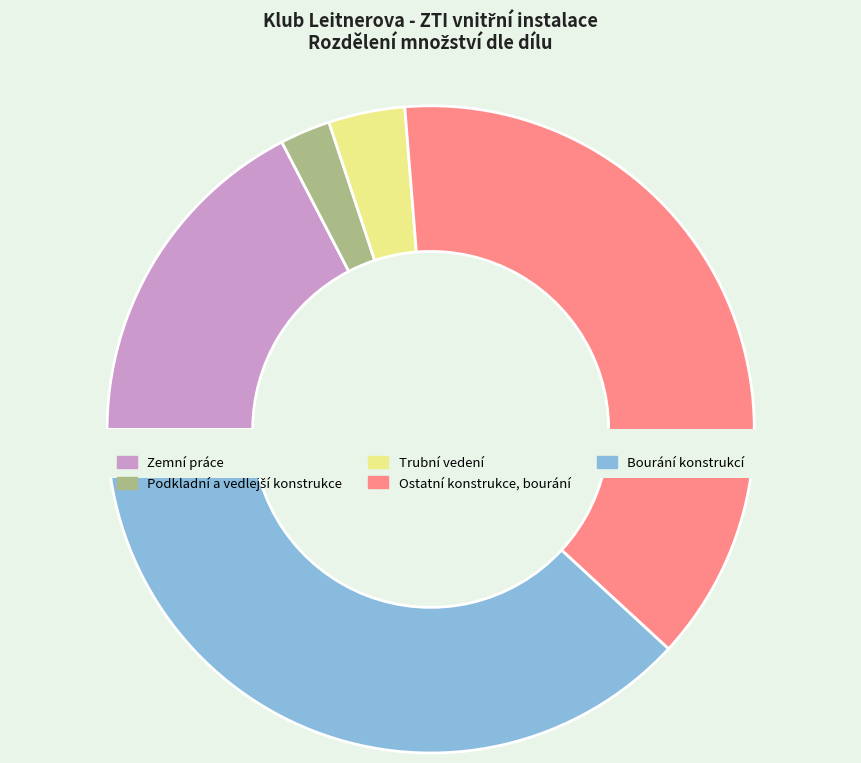

True or false: Zemní práce accounts for 17% of the total.

True